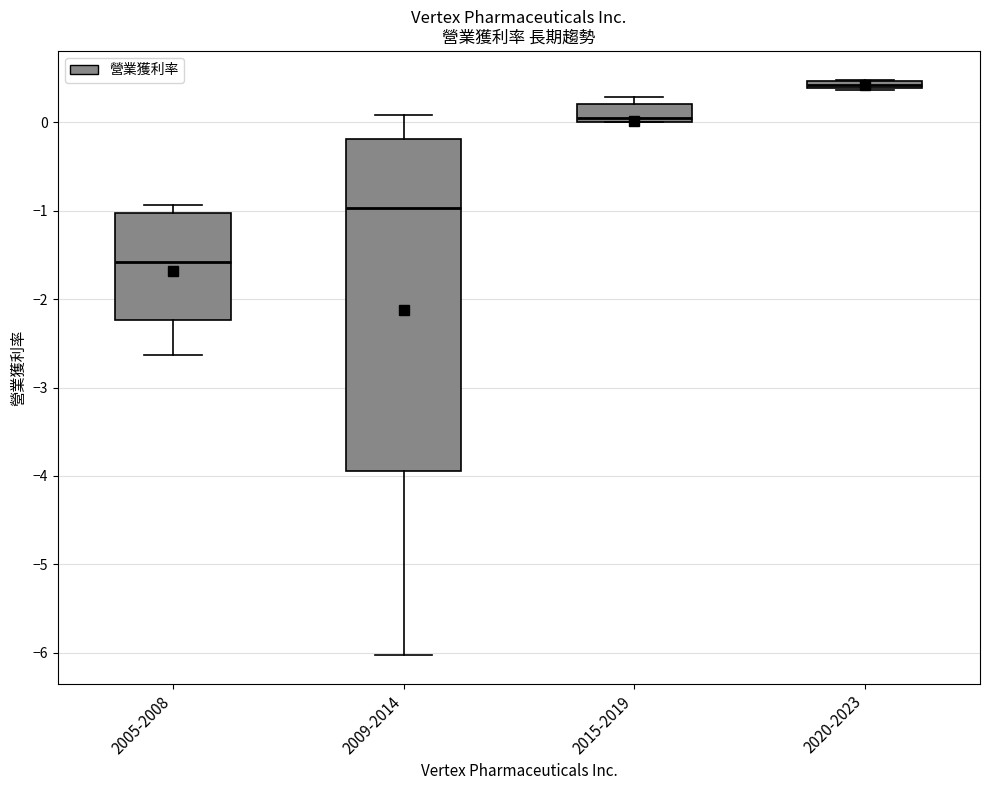

Which box has the lowest median line?

2005-2008